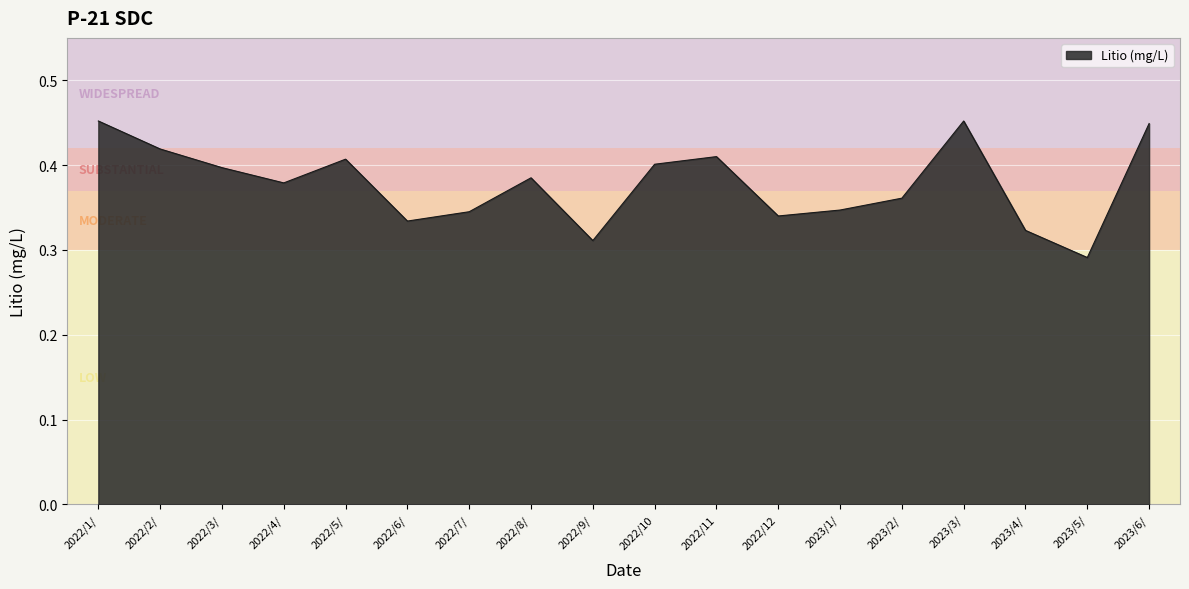

The value at 2022/4/ is 0.6. True or false?

False